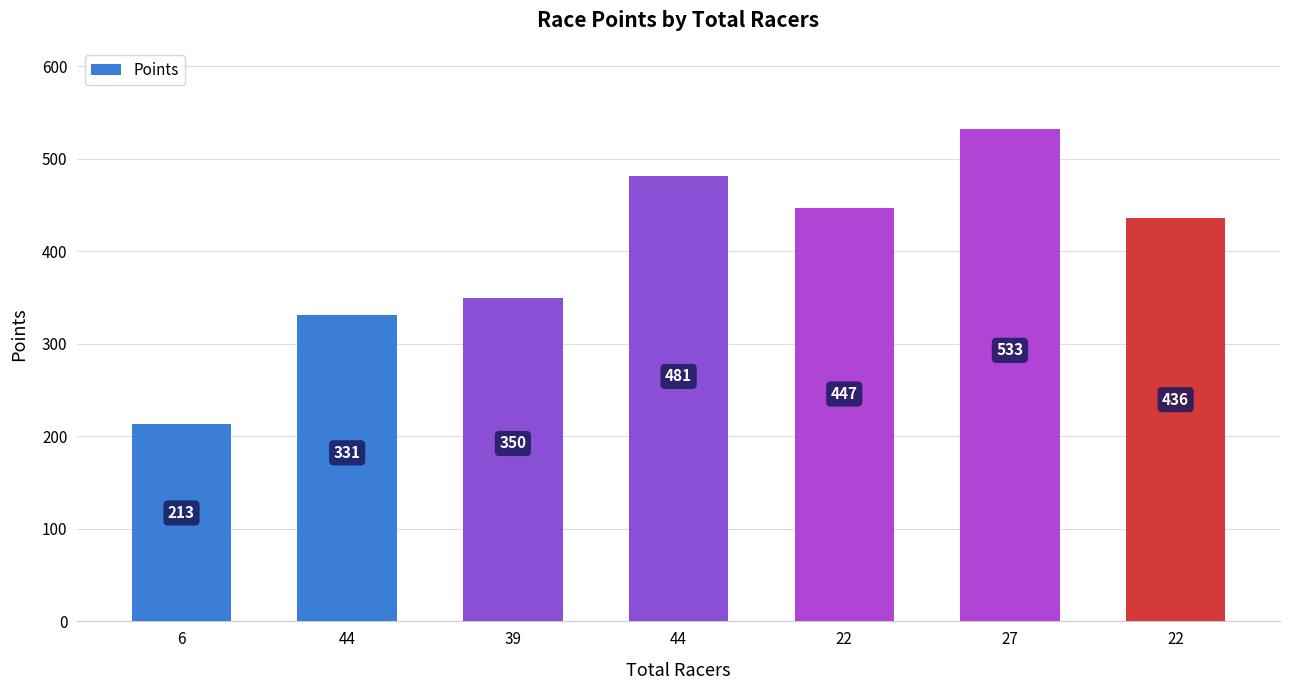

What is the label of the 2nd bar from the right?

27